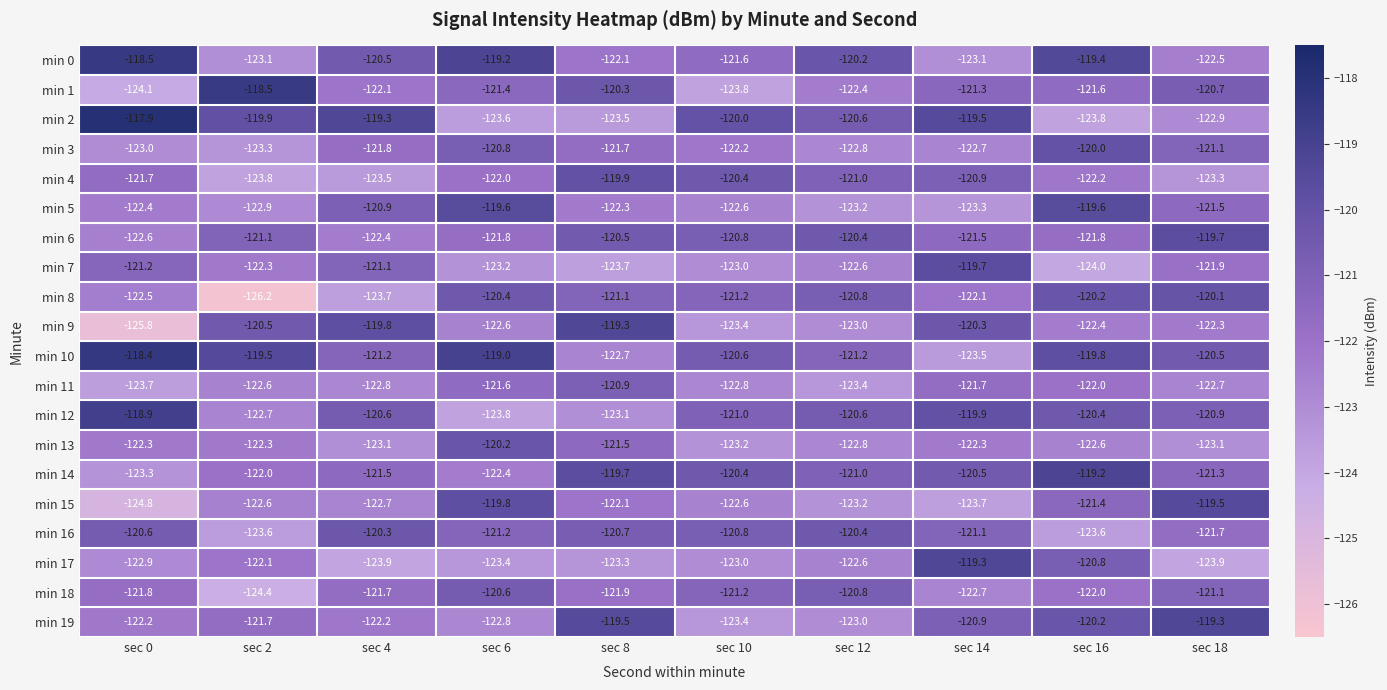

At which label does min 6 first exceed -121?

sec 8